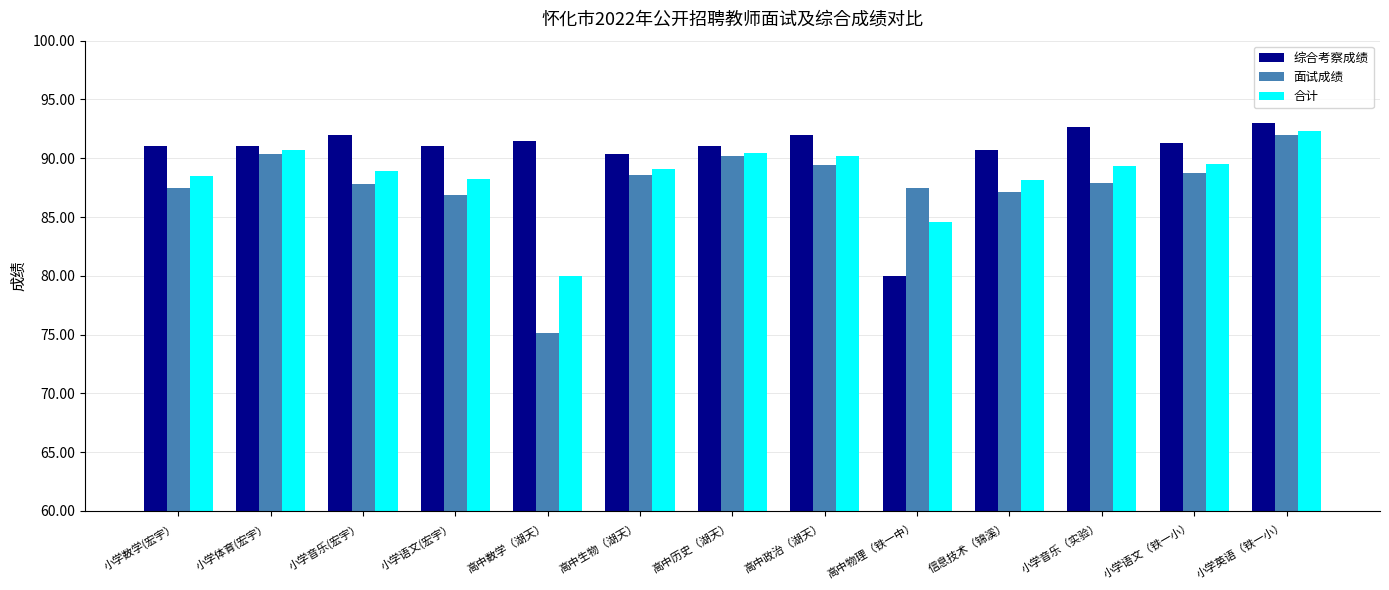

What is the minimum value shown in the chart?

75.2